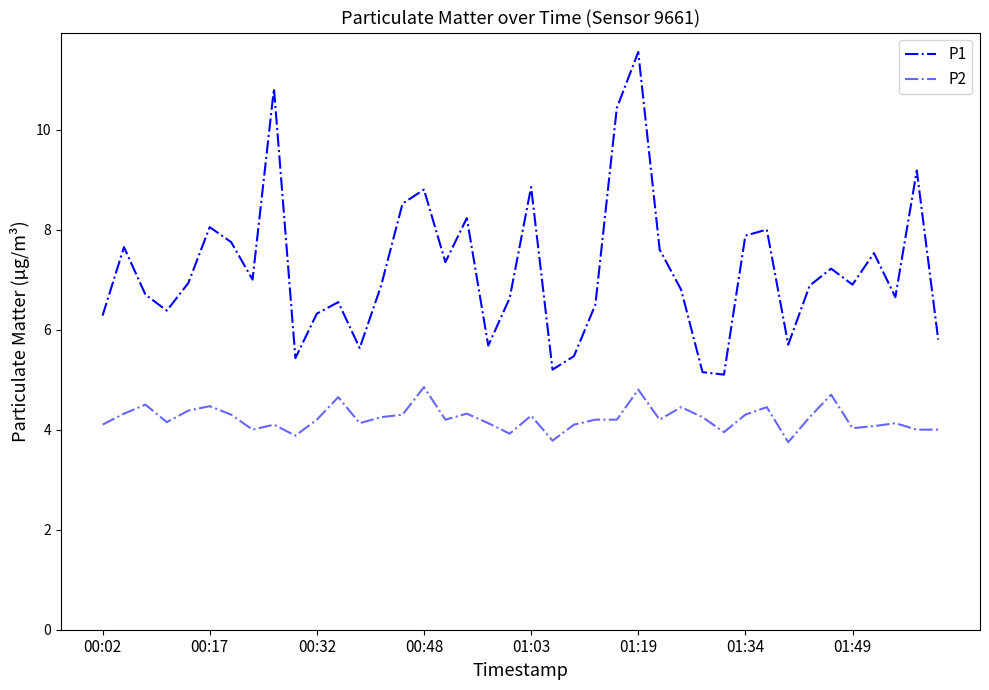

Reading right to left, list all the values displayed in this chart.

P1: 5.8	9.2	6.7	7.5	6.9	7.2	6.9	5.7	8.0	7.9	5.1	5.2	6.8	7.6	11.6	10.4	6.5	5.5	5.2	8.8	6.6	5.7	8.2	7.3	8.8	8.5	6.9	5.6	6.5	6.3	5.4	10.8	7.0	7.8	8.1	6.9	6.4	6.7	7.7	6.3
P2: 4.0	4.0	4.1	4.1	4.0	4.7	4.2	3.8	4.5	4.3	4.0	4.2	4.5	4.2	4.8	4.2	4.2	4.1	3.8	4.3	3.9	4.1	4.3	4.2	4.8	4.3	4.2	4.1	4.7	4.2	3.9	4.1	4.0	4.3	4.5	4.4	4.2	4.5	4.3	4.1